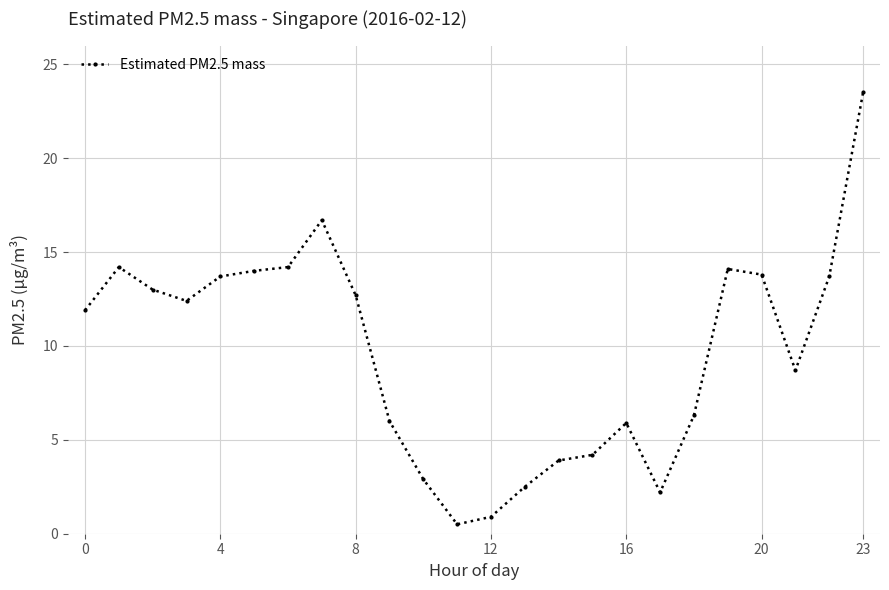

What is the difference between the maximum and minimum values?

23.0